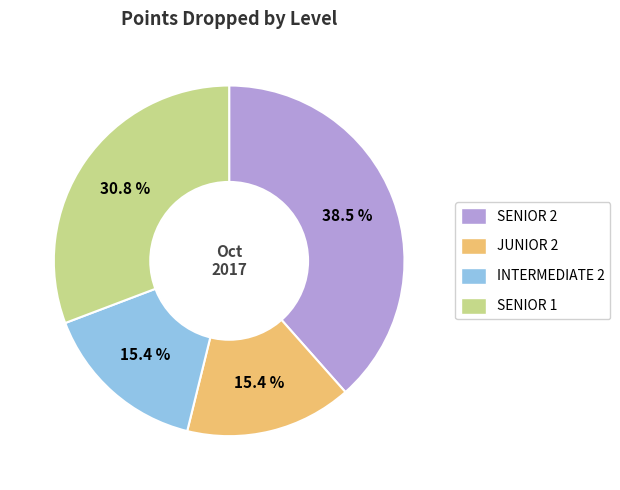

Is there any slice that represents more than half of the pie?

No